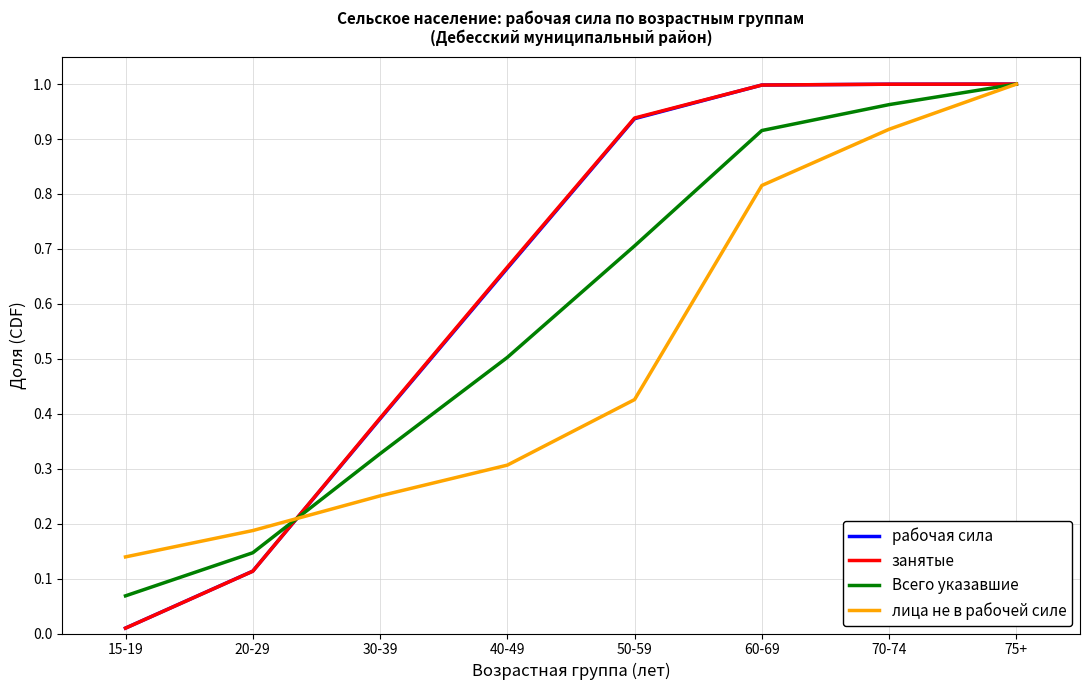

Between which two adjacent categories do лица не в рабочей силе and Всего указавшие first intersect?

20-29 and 30-39